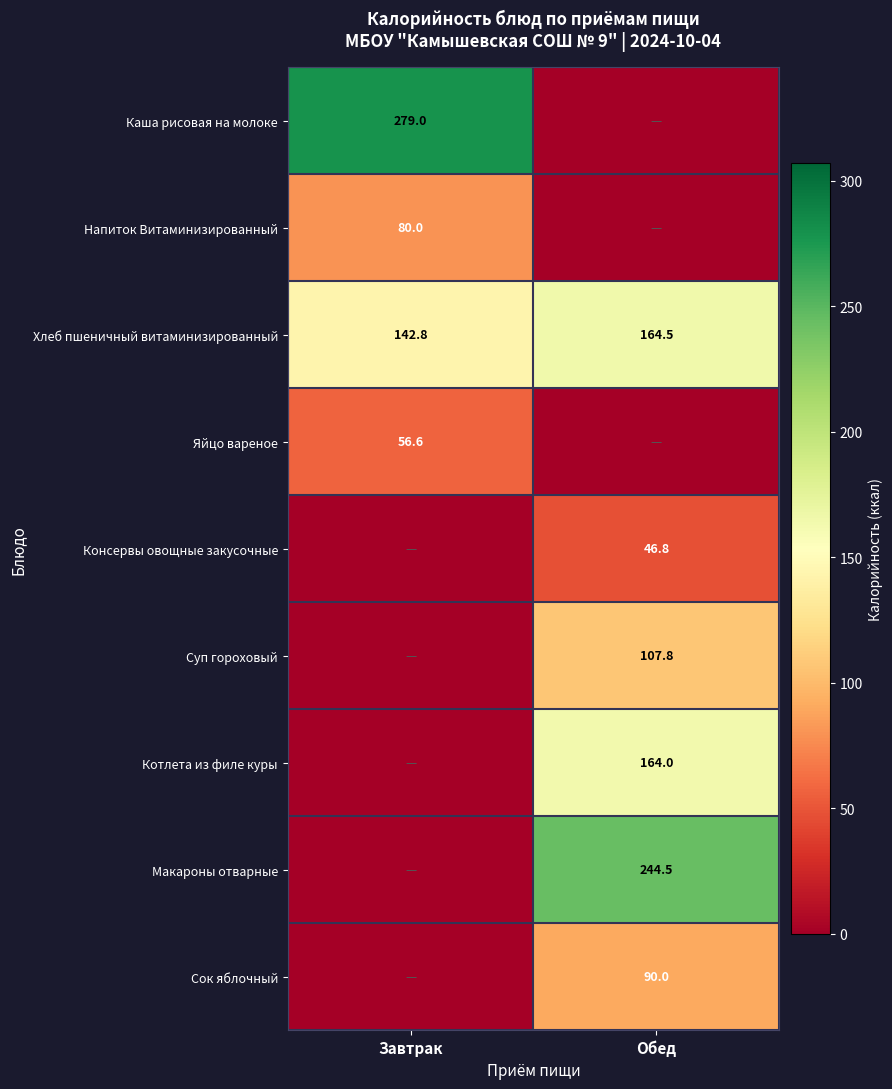

What is the lowest value of the Хлеб пшеничный витаминизированный series?

142.8